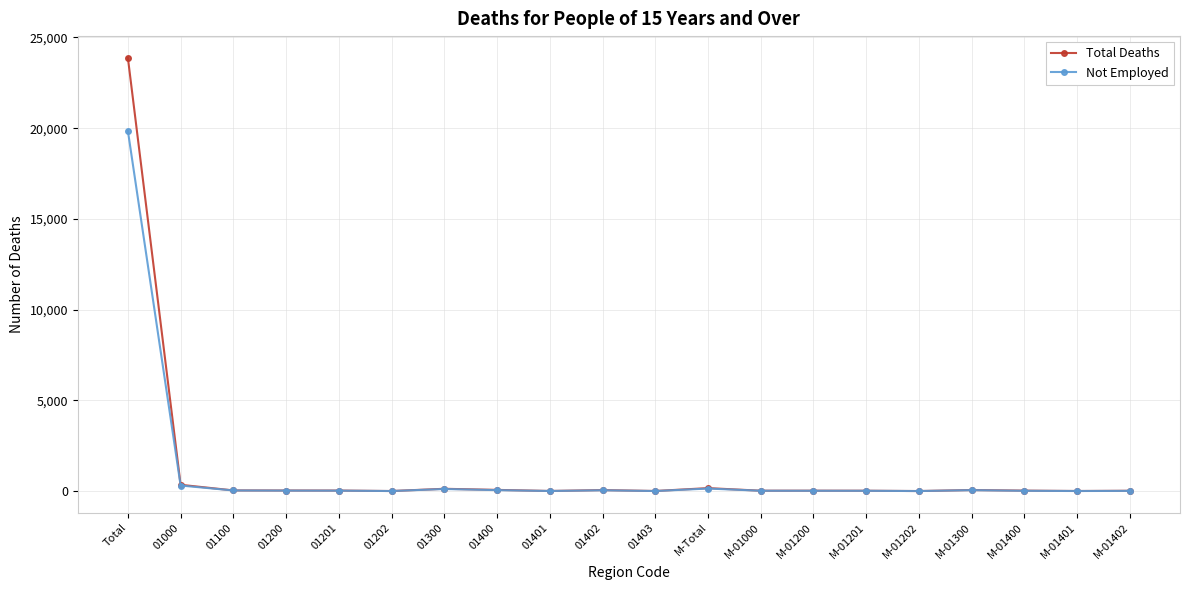

Is it true that Not Employed equals 24 at 01201?

True